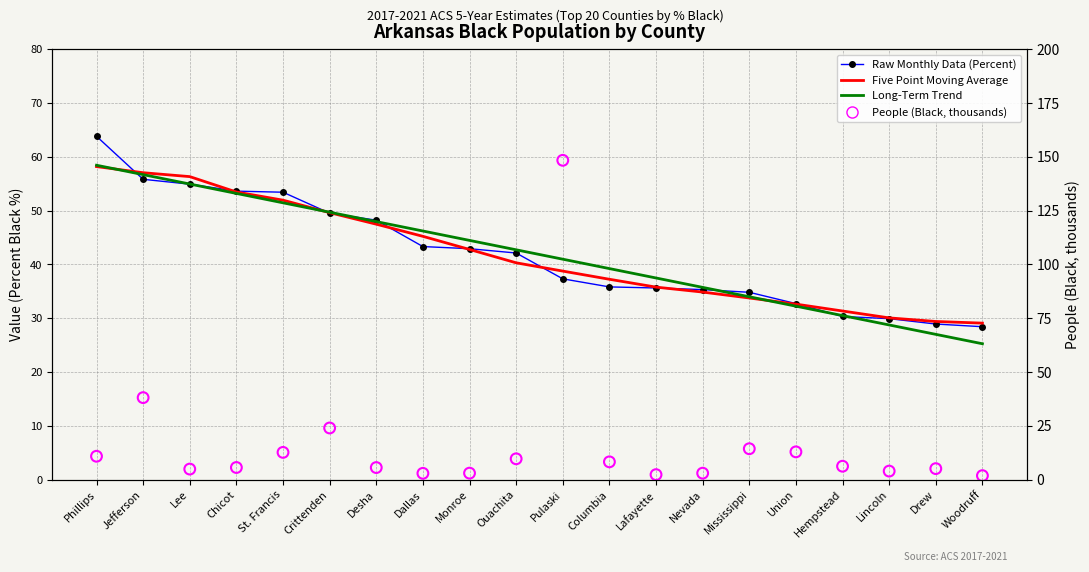

Which series has the largest total across all categories?

Value (Percent Black)